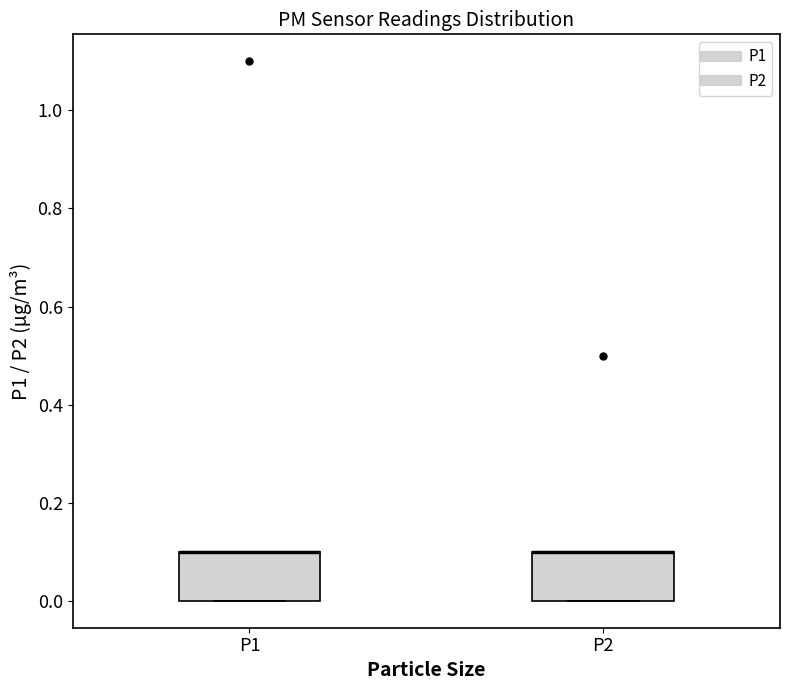

Reading left to right, transcribe this box plot: for each box, give where its median line is, the range the box spans, and where its two whiskers end, as read against the y-axis. The values are not printed on the chart, so give them approximately, as read against the axis.

P1: median 0.1 (drawn on the box's upper edge), box 0.0 to 0.1, whiskers 0.0 to 0.1
P2: median 0.1 (drawn on the box's upper edge), box 0.0 to 0.1, whiskers 0.0 to 0.1